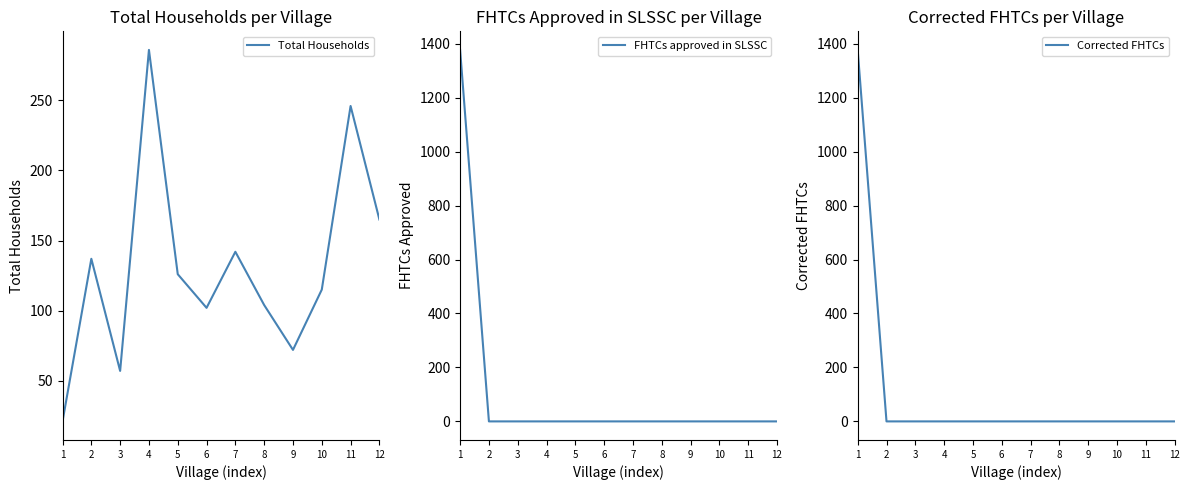

After their last crossing, which series has the higher values: Total Households or FHTCs approved in SLSSC?

Total Households